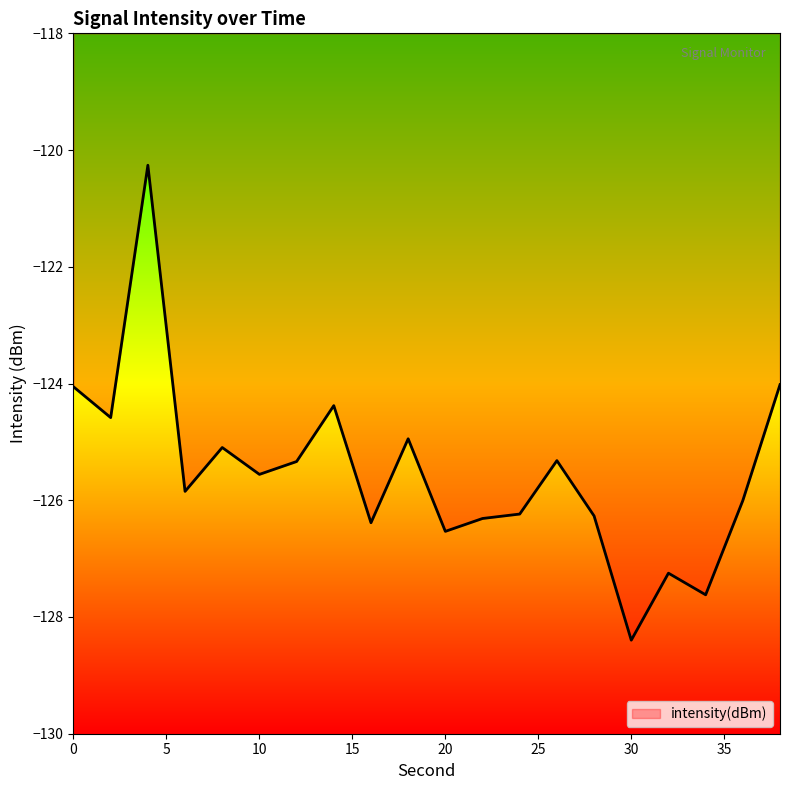

What is the greatest value displayed?

-120.3